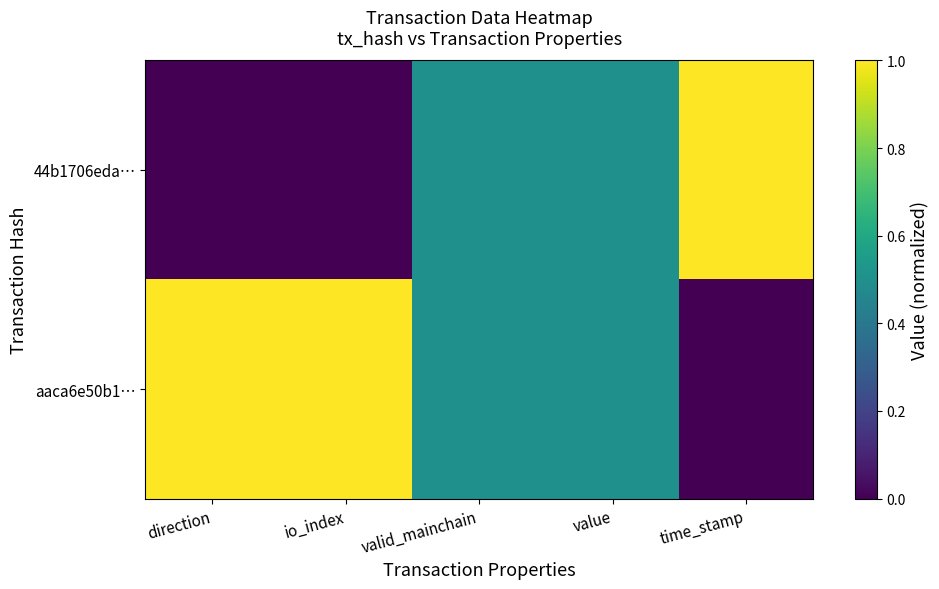

Reading right to left, list all the values displayed in this chart.

44b1706eda…: time_stamp=1.0	value=0.5	valid_mainchain=0.5	io_index=0.0	direction=0.0
aaca6e50b1…: time_stamp=0.0	value=0.5	valid_mainchain=0.5	io_index=1.0	direction=1.0